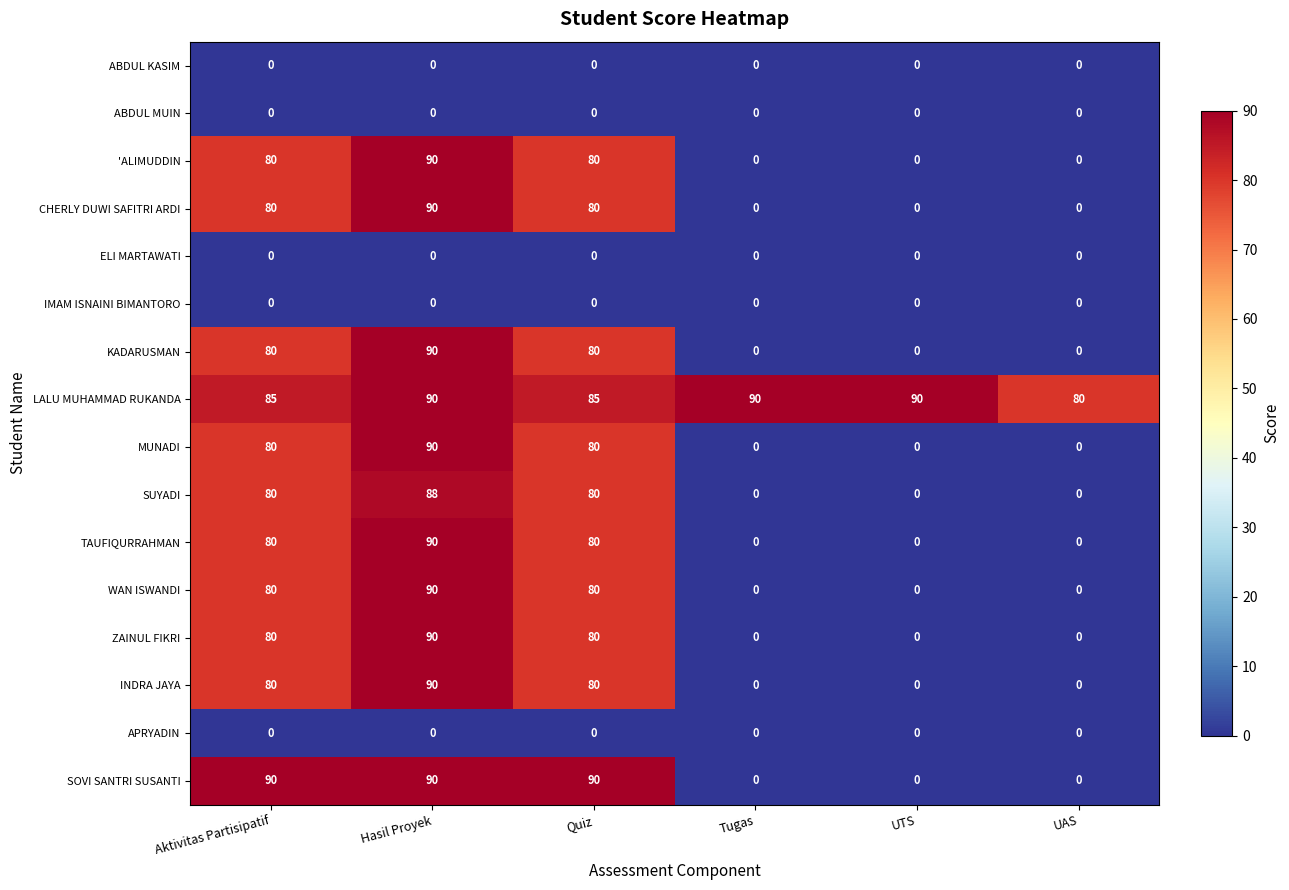

True or false: MUNADI has a value of 90 at Hasil Proyek.

True